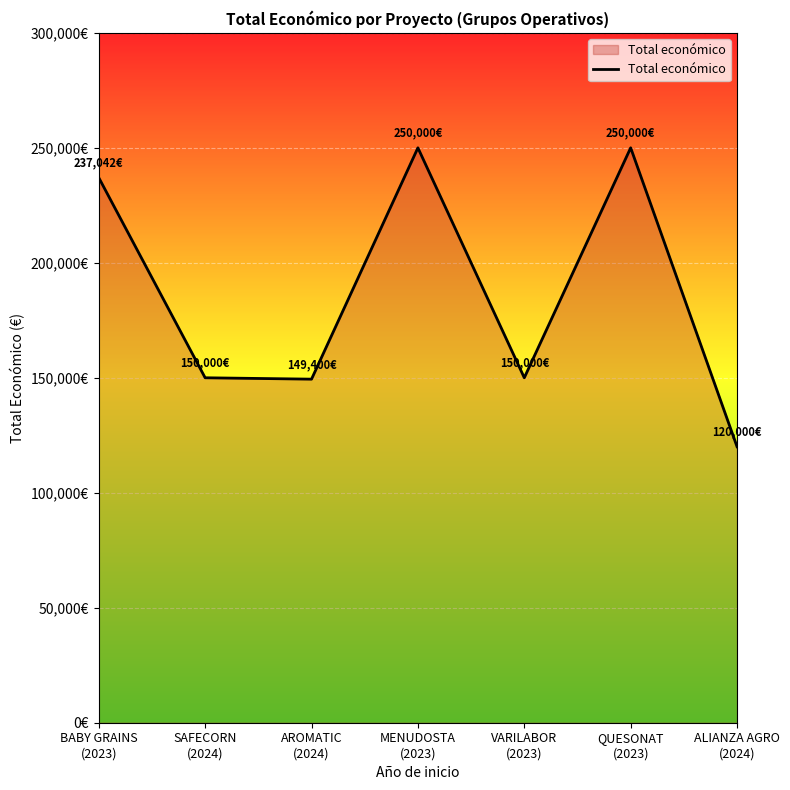

Is this an area chart (filled region under the line)?

Yes